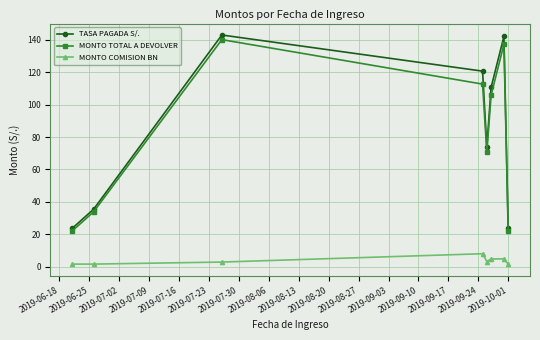

What is the minimum value for TASA PAGADA S/.?

23.7